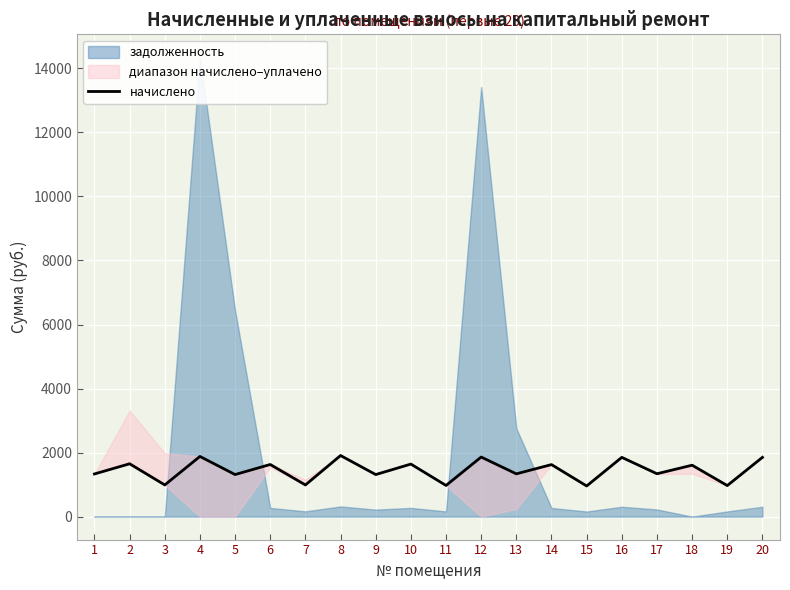

Between 16 and 11, which is larger?

16